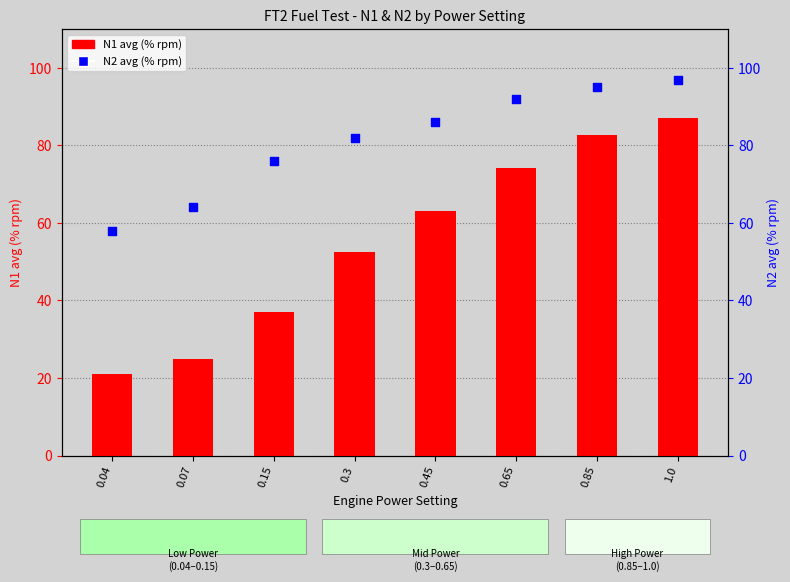

Which series contains the highest Y value?

N2 avg (% rpm)